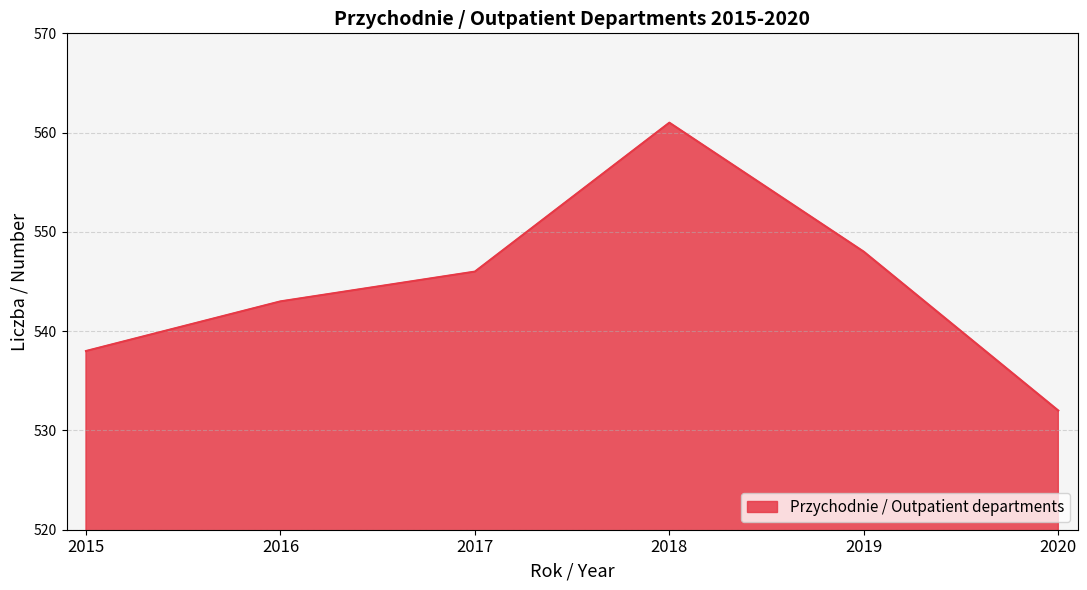

What is the change in value from 2015 to 2019?

+10